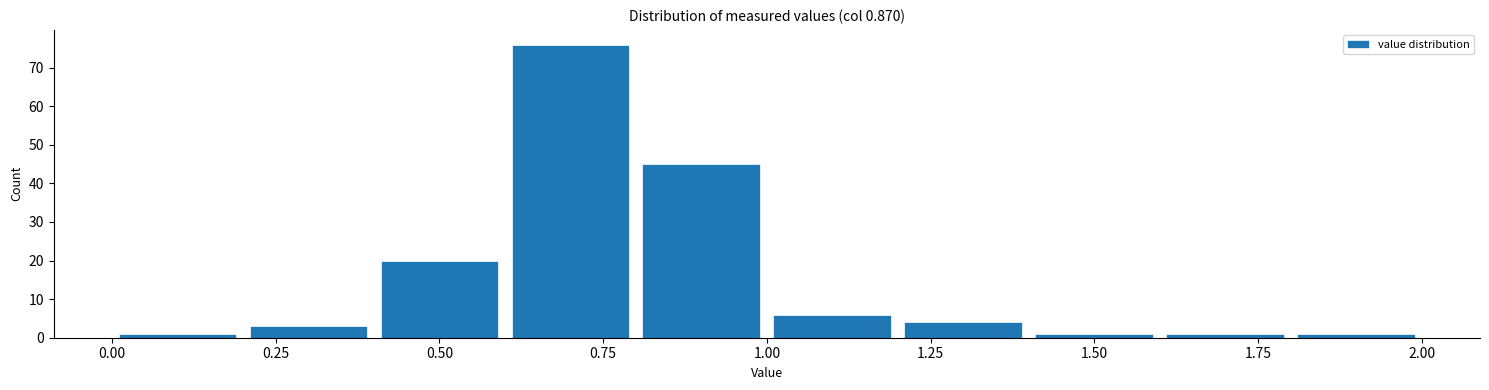

Reading left to right, list every bar in this chart as the range it spans on the x-axis followed by its height. The values are not printed on the chart, so give them approximately, as read against the axis.

0.0 to 0.2: 1
0.2 to 0.4: 3
0.4 to 0.6: 20
0.6 to 0.8: 76
0.8 to 1.0: 45
1.0 to 1.2: 6
1.2 to 1.4: 4
1.4 to 1.6: 1
1.6 to 1.8: 1
1.8 to 2.0: 1